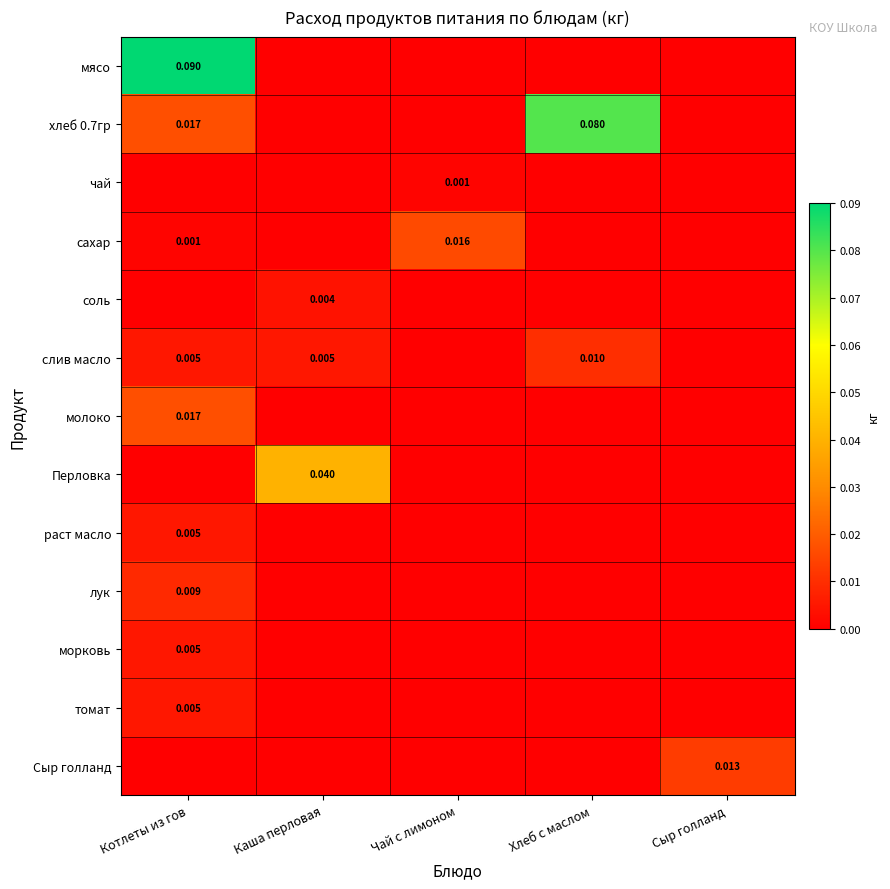

Where is лук nearest to the value 0?

Каша перловая